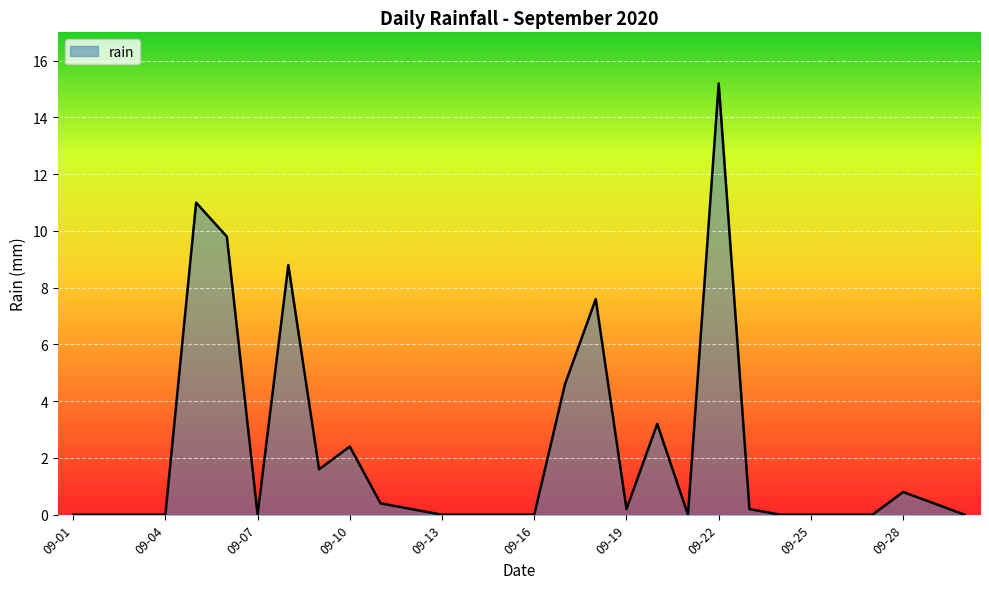

What is the maximum value shown in the chart?

15.2